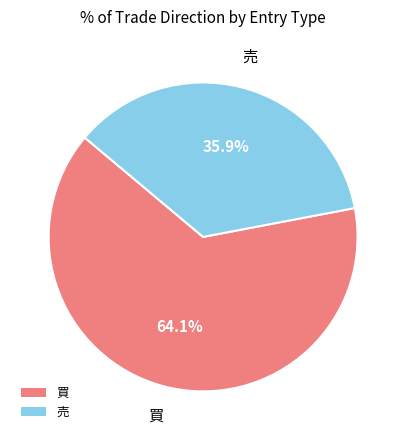

Which slice is the largest?

買